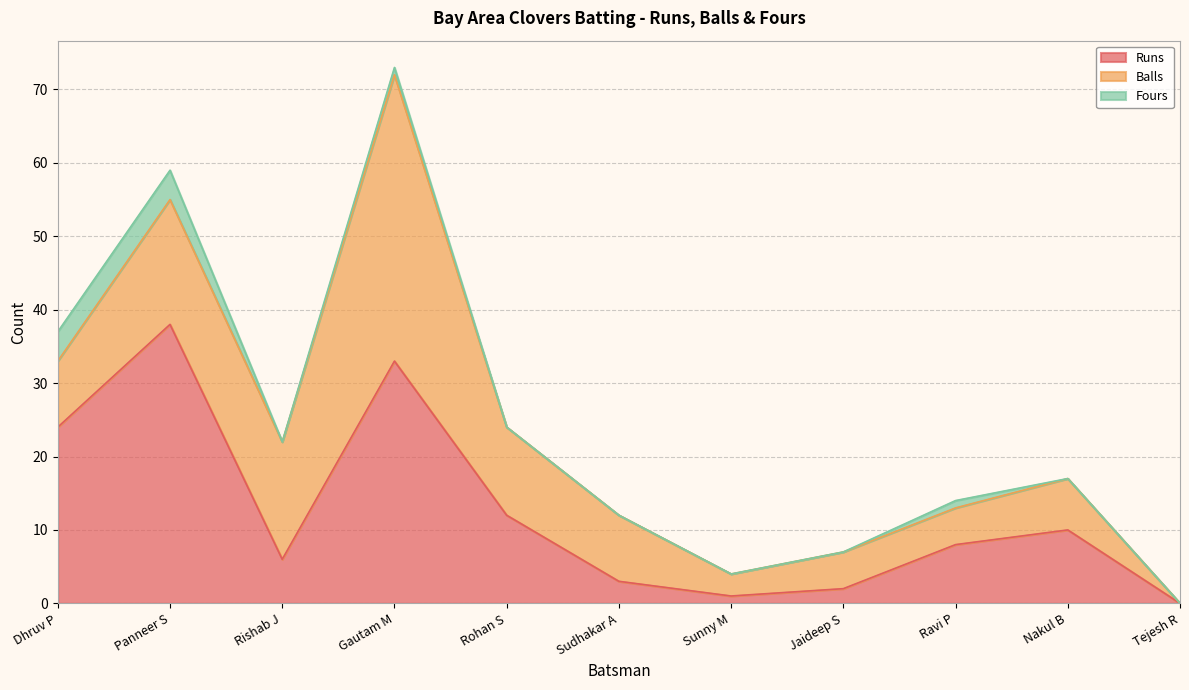

Which has a higher value, Ravi P or Jaideep S?

Ravi P